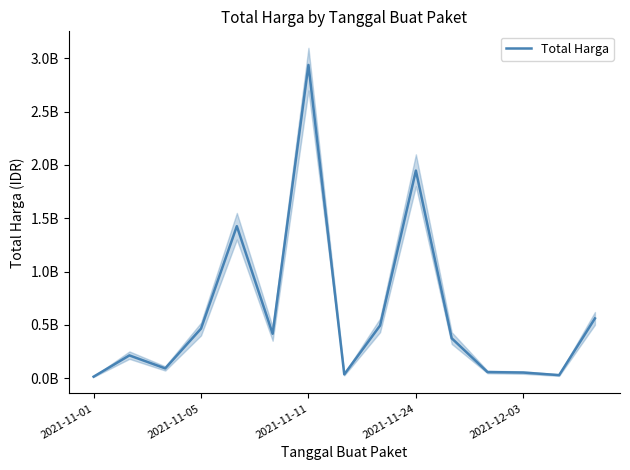

Does the chart display data point markers on the line(s)?

No